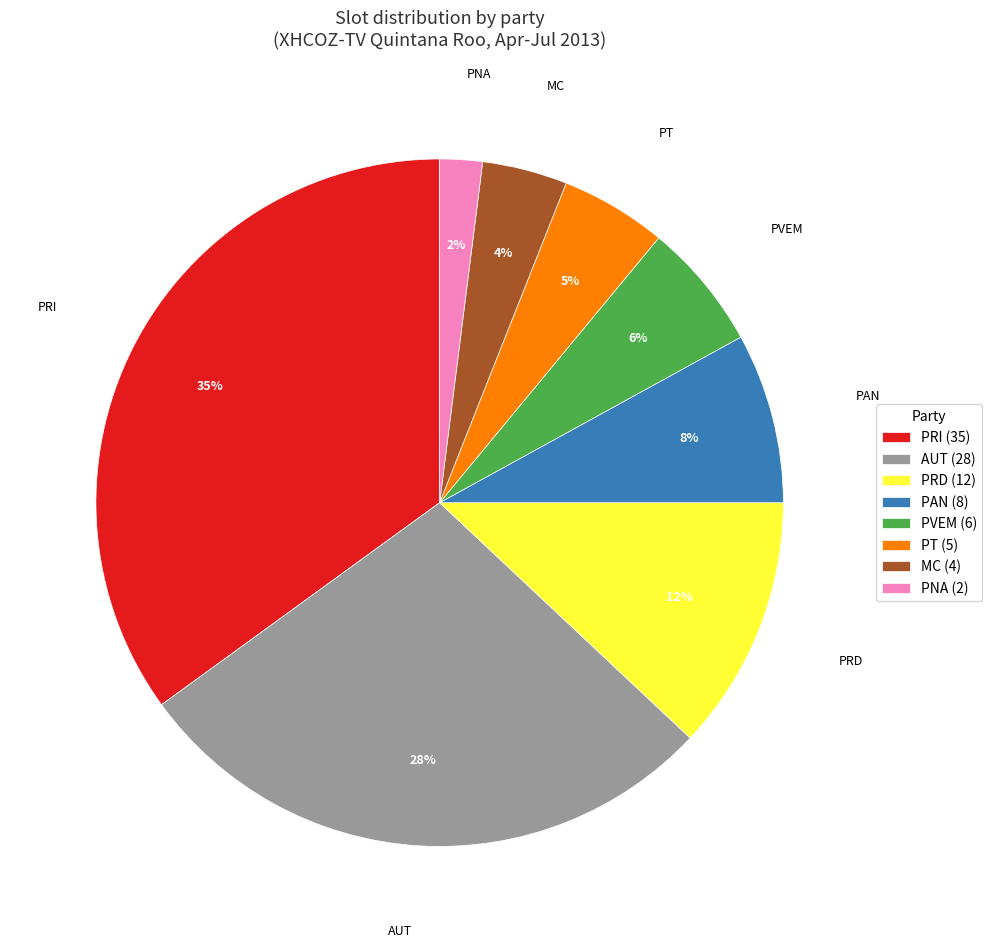

How many slices are in this pie chart?

8